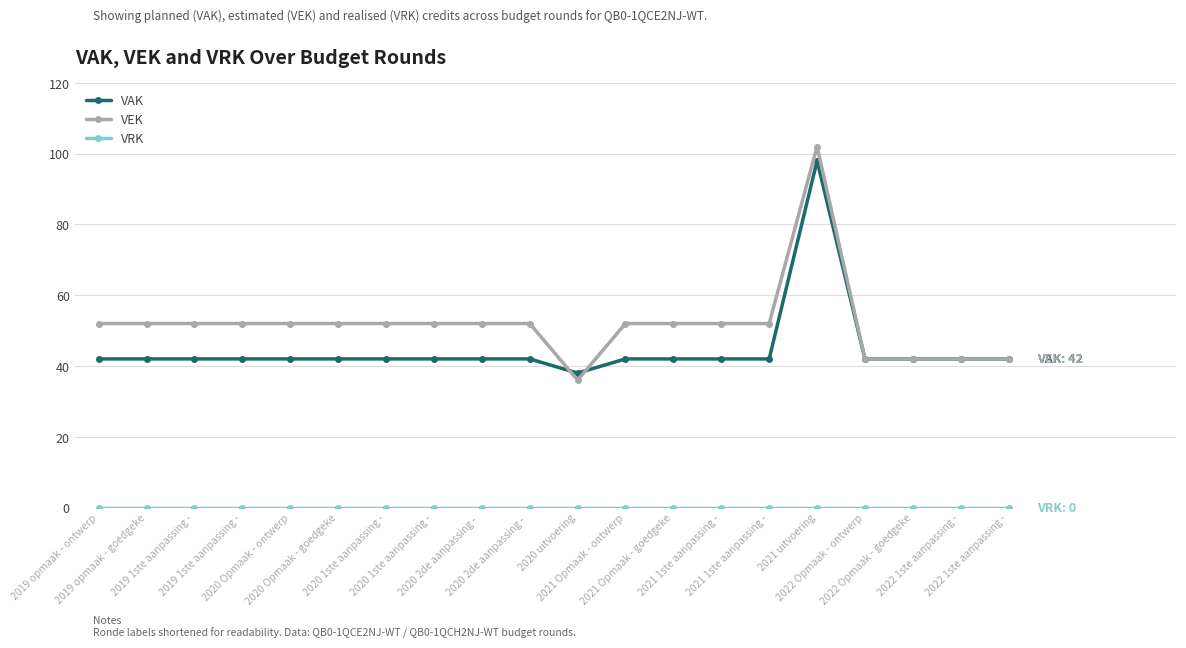

At how many categories does at least one series exceed 97?

1